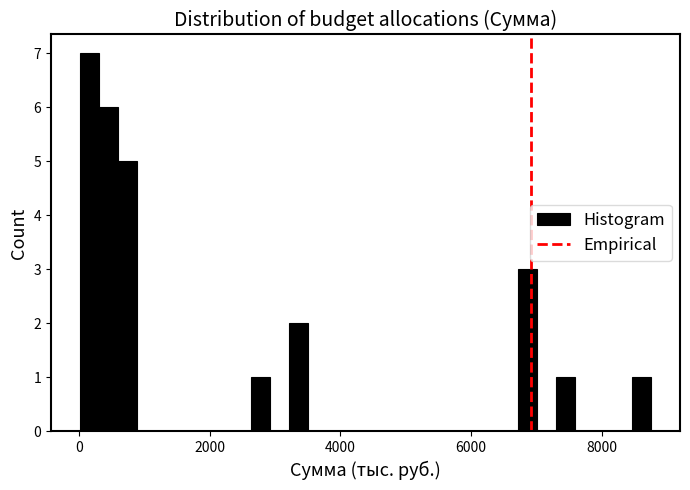

Around what value on the x-axis is the tallest bar? Give the approximate position of its centre, as read against the axis.

200